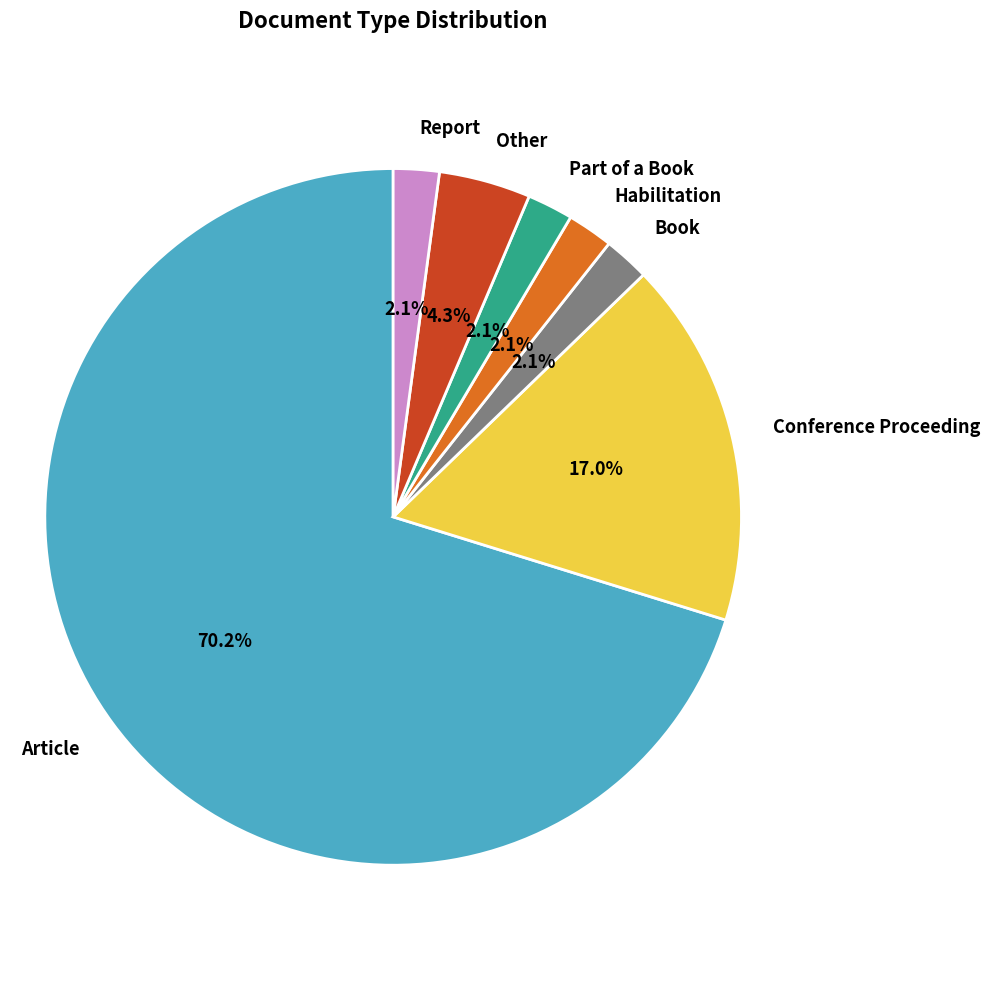

Does any single category account for the majority?

Yes